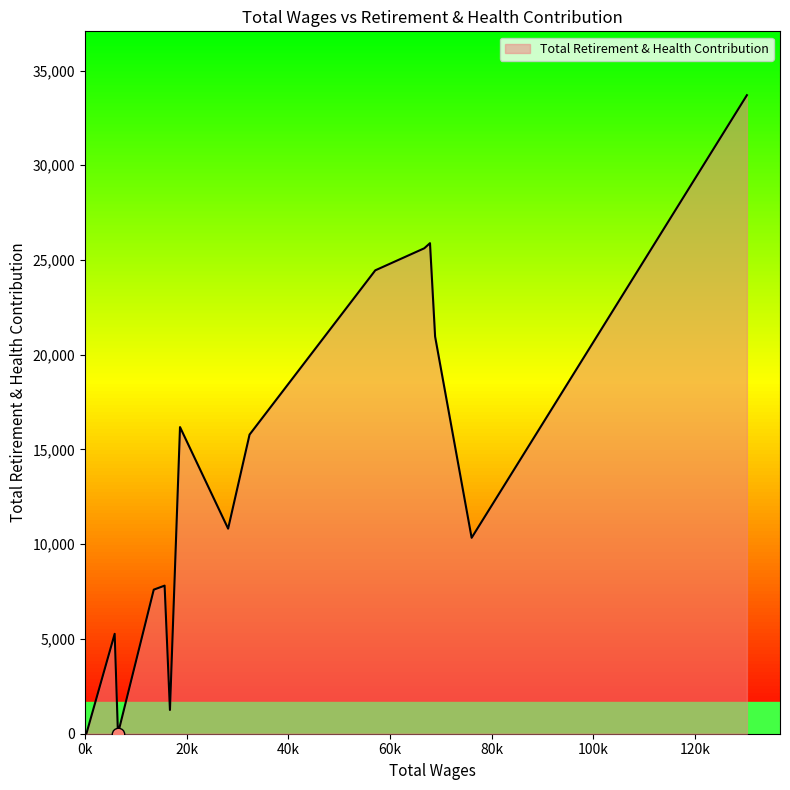

What is the greatest value displayed?

33699